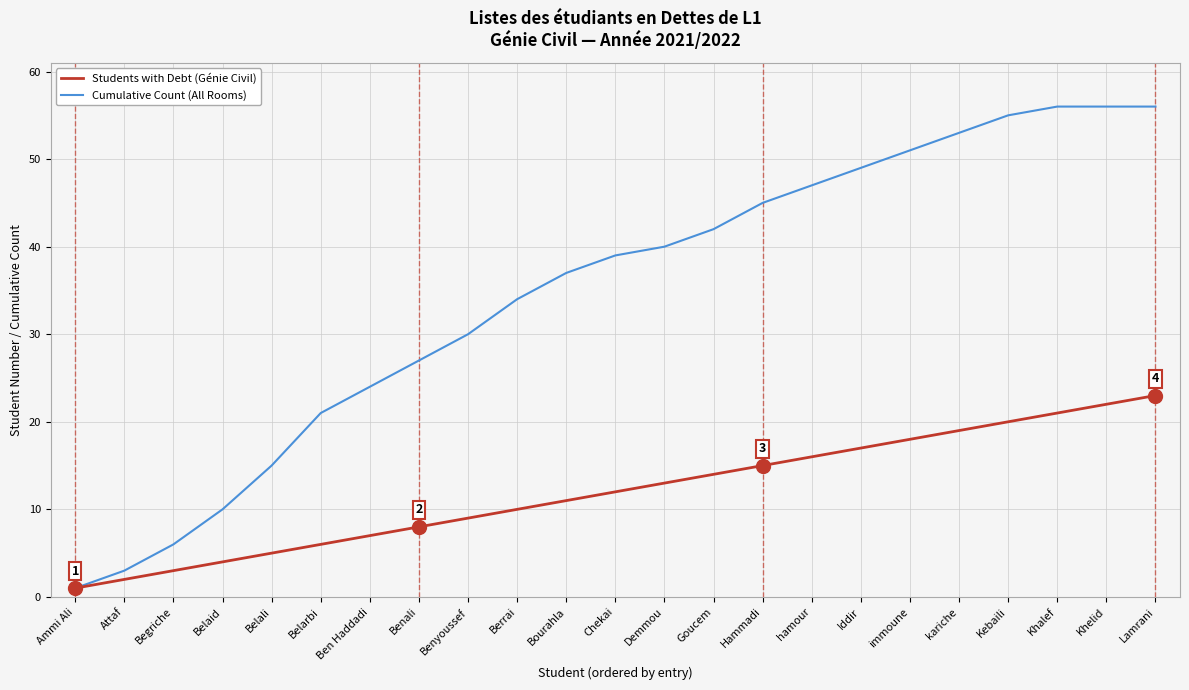

What is the highest value of the Students with Debt (Génie Civil) series?

23